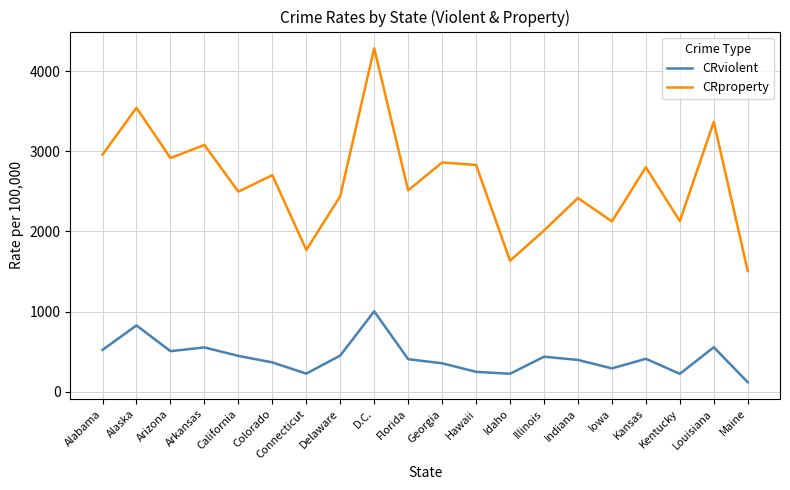

What are all the series names shown in the legend?

CRviolent, CRproperty